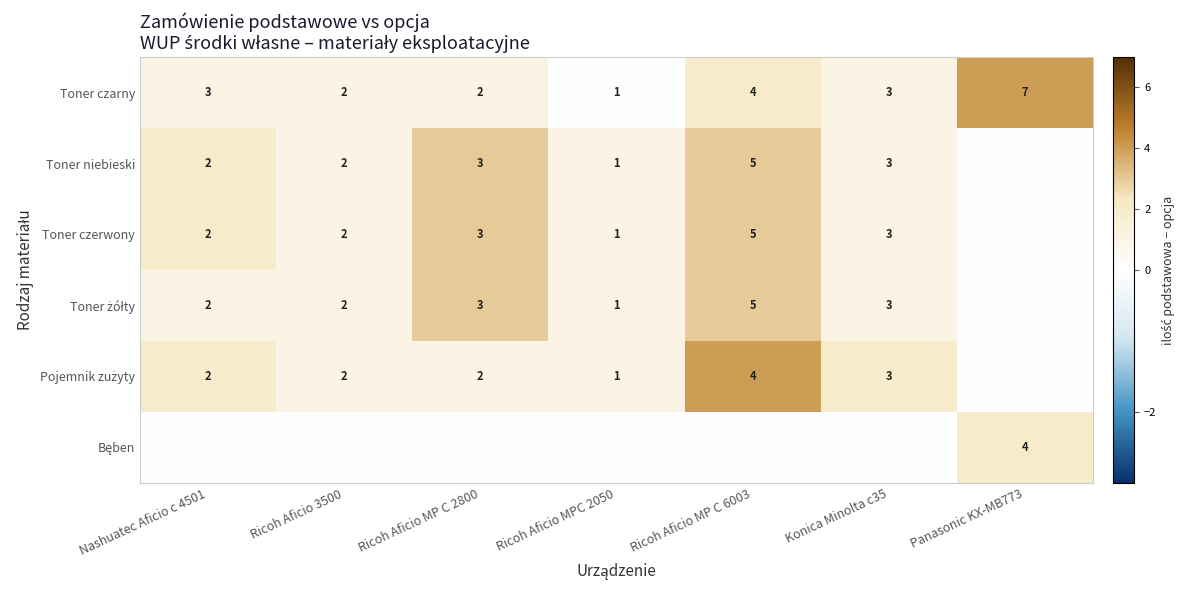

Is it true that Toner niebieski equals 0 at Ricoh Aficio MPC 2050?

False